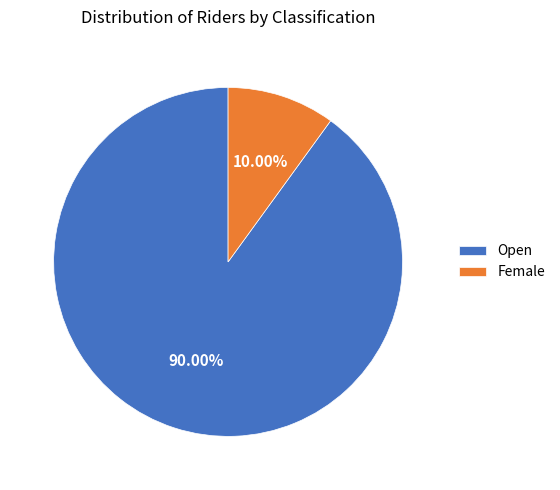

Is Female the majority of the pie?

No